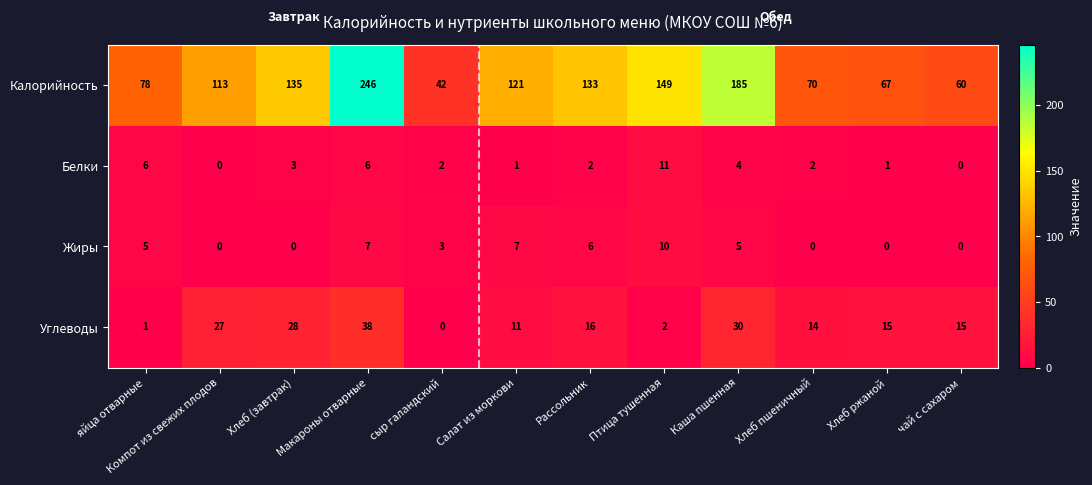

Where is Калорийность nearest to the value 144?

Птица тушенная